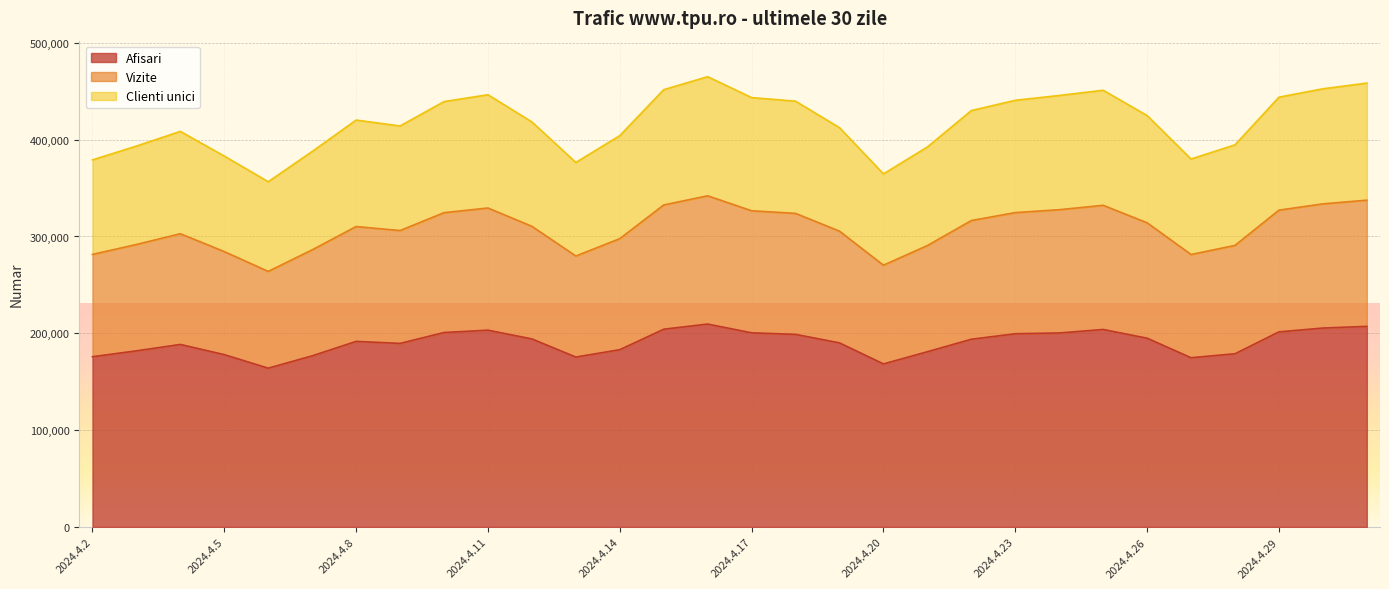

Is the value of Clienti unici at 2024.4.30 greater than the value of Afisari at 2024.4.20?

Yes